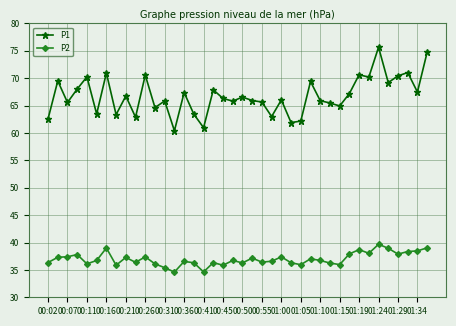

Rank the series by their average value, from highest to lowest.

P1, P2